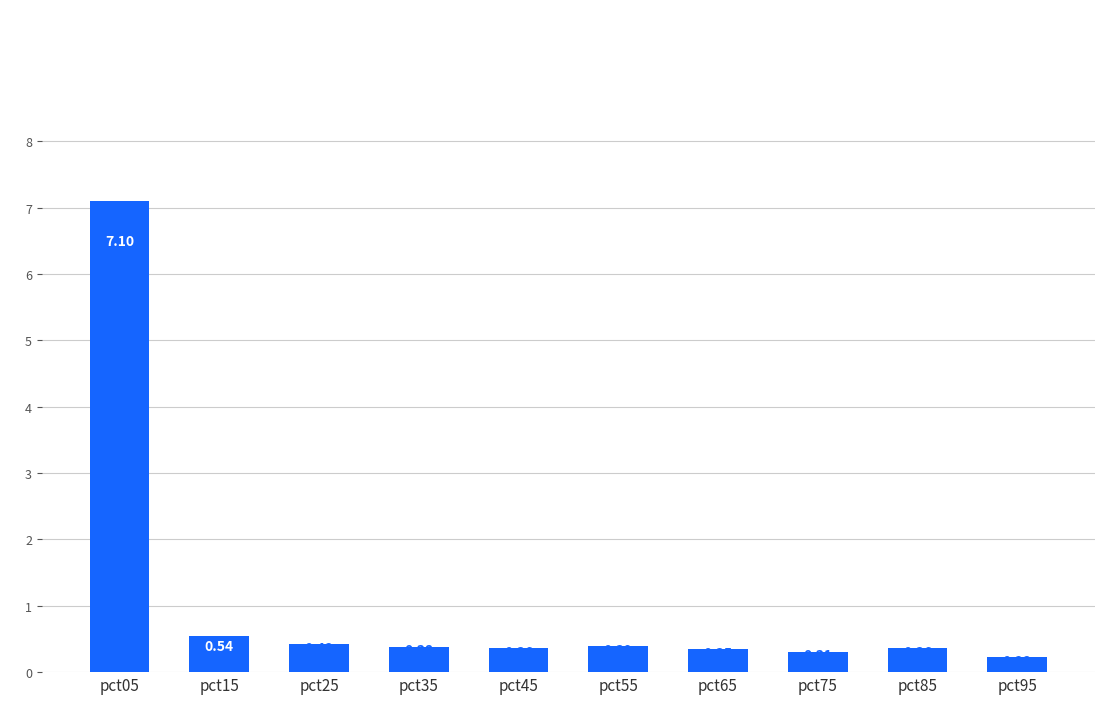

At which label is the value closest to 3?

pct15